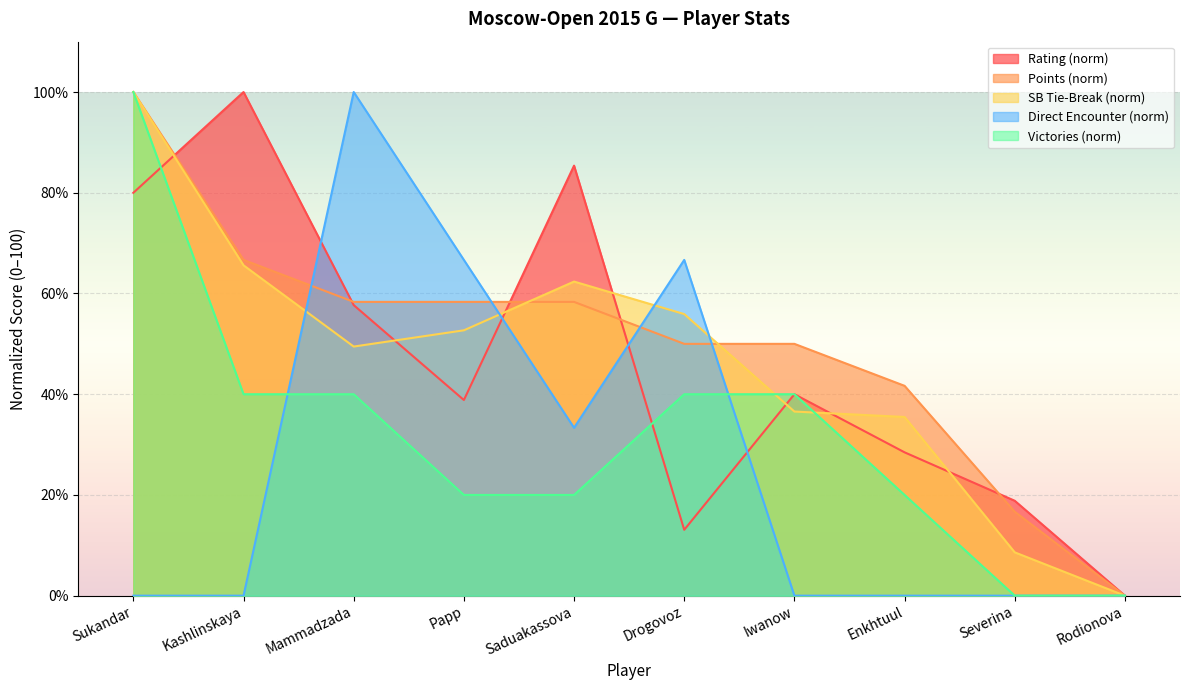

Reading left to right, extract all data points from this chart.

Rating: 80.0	100.0	57.7	38.8	85.4	13.1	40.0	28.5	18.8	0.0
Points: 100.0	66.7	58.3	58.3	58.3	50.0	50.0	41.7	16.7	0.0
SB Tie-Break: 100.0	65.6	49.5	52.7	62.4	55.9	36.6	35.5	8.6	0.0
Direct Encounter: 0.0	0.0	100.0	66.7	33.3	66.7	0.0	0.0	0.0	0.0
Victories: 100.0	40.0	40.0	20.0	20.0	40.0	40.0	20.0	0.0	0.0